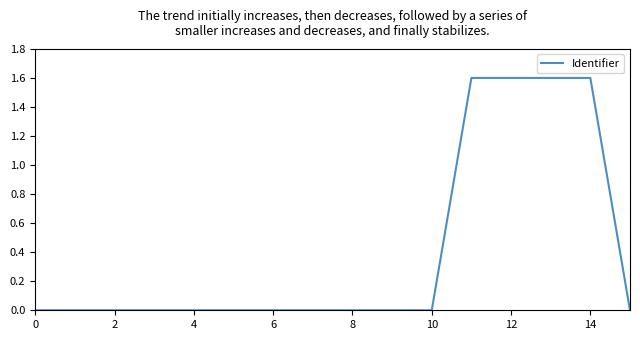

What is the difference between the maximum and minimum values?

1.6